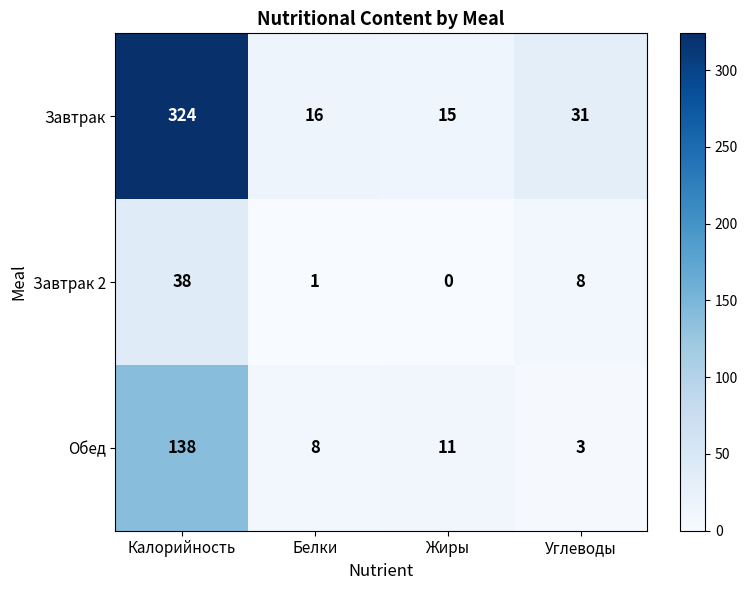

Which category has the highest value in the Обед series?

Калорийность